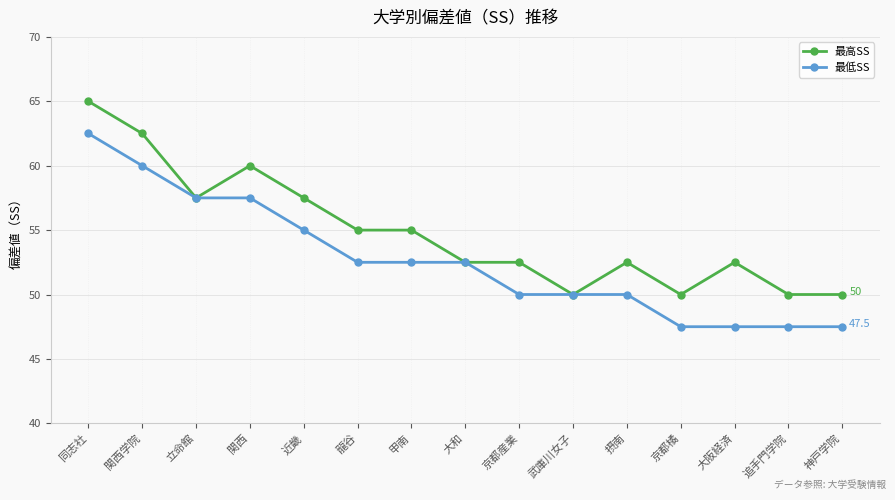

What is the maximum value shown in the chart?

65.0